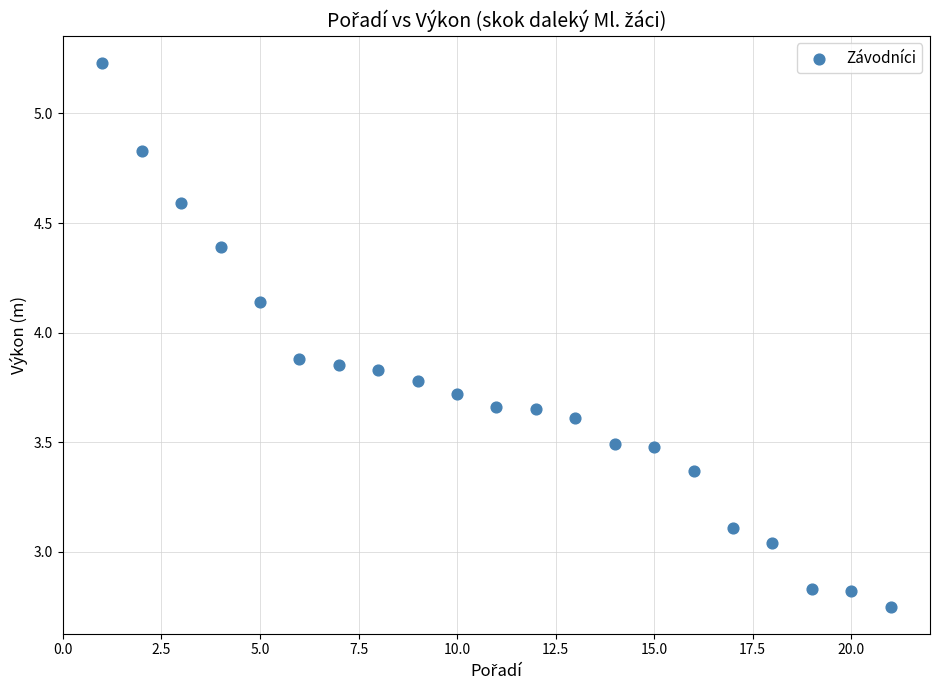

What is the range of Y values (max minus min)?

2.5